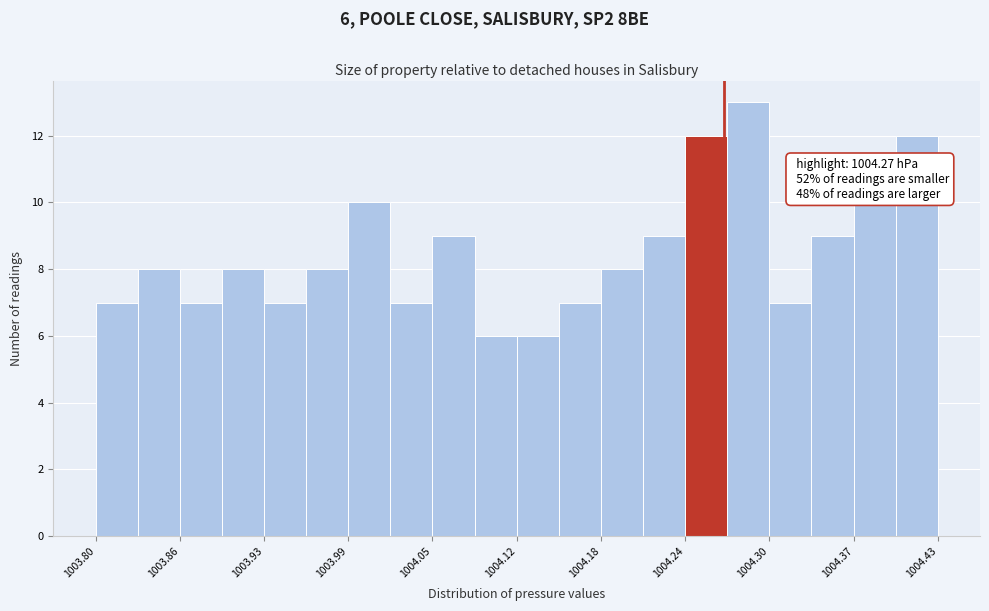

Read against the x-axis, roughly where is the centre of the tallest bar?

1004.29